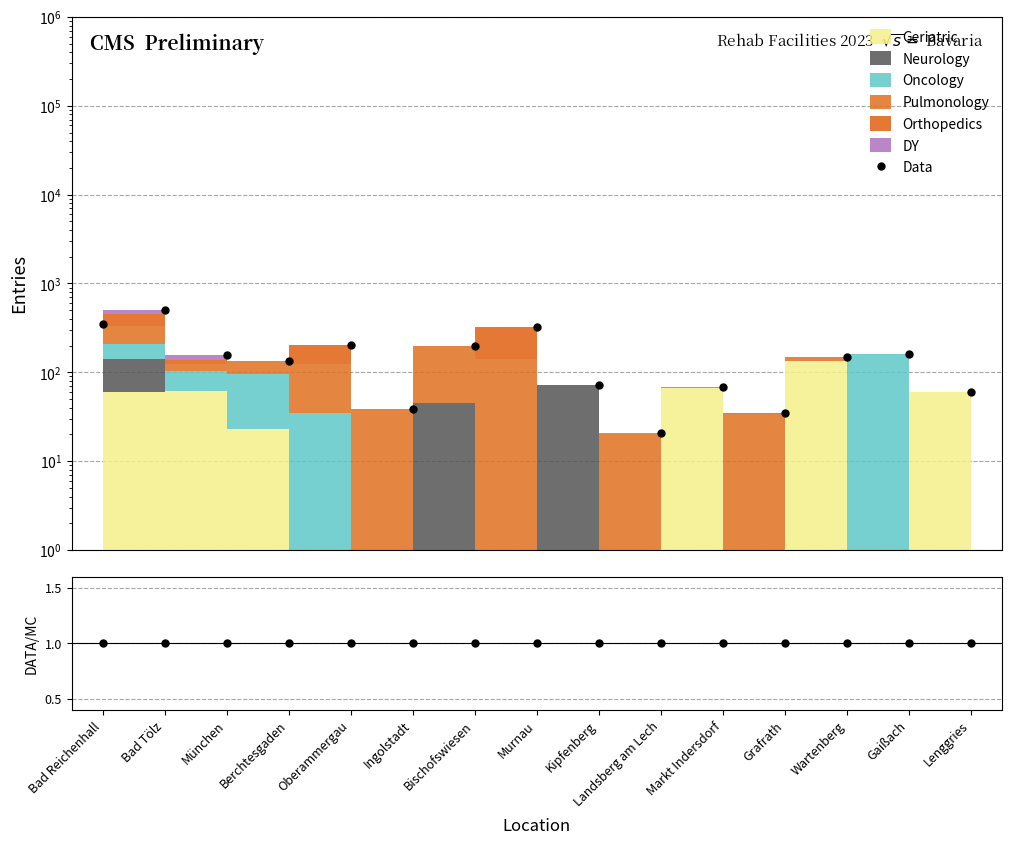

The value of Data/MC at Oberammergau is 1.6. True or false?

False